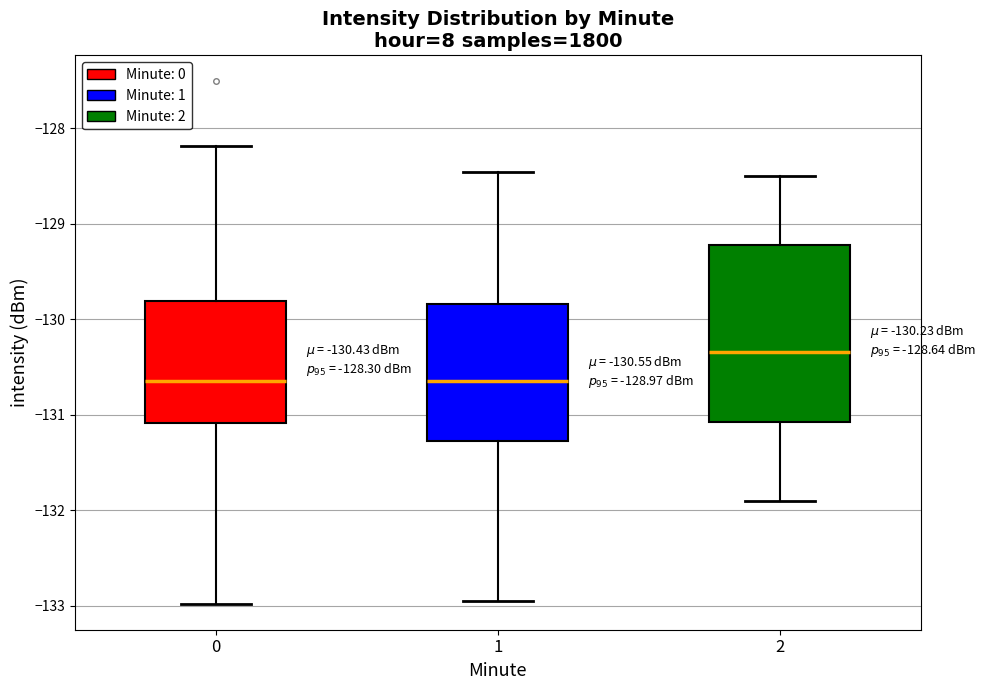

Comparing the boxes themselves (not the whiskers), which one is the tallest?

2